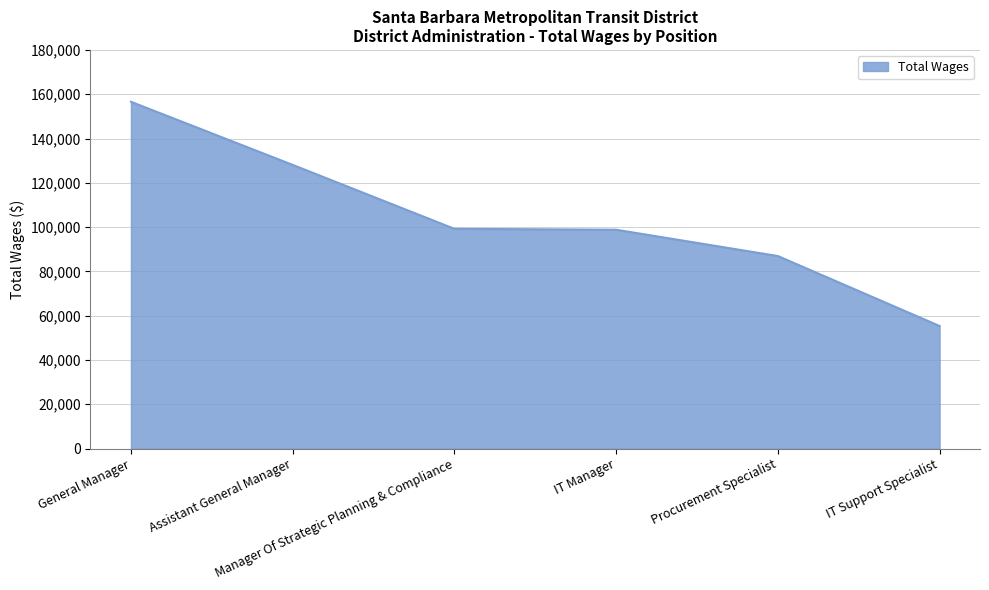

Between Assistant General Manager and Manager Of Strategic Planning & Compliance, which is larger?

Assistant General Manager